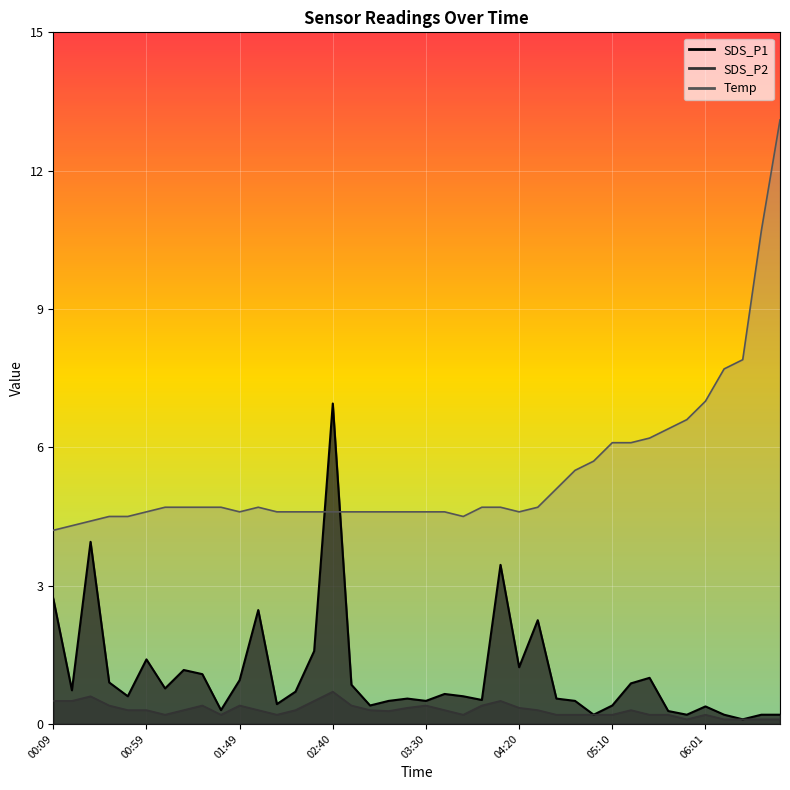

Which series has the largest total across all categories?

Temp